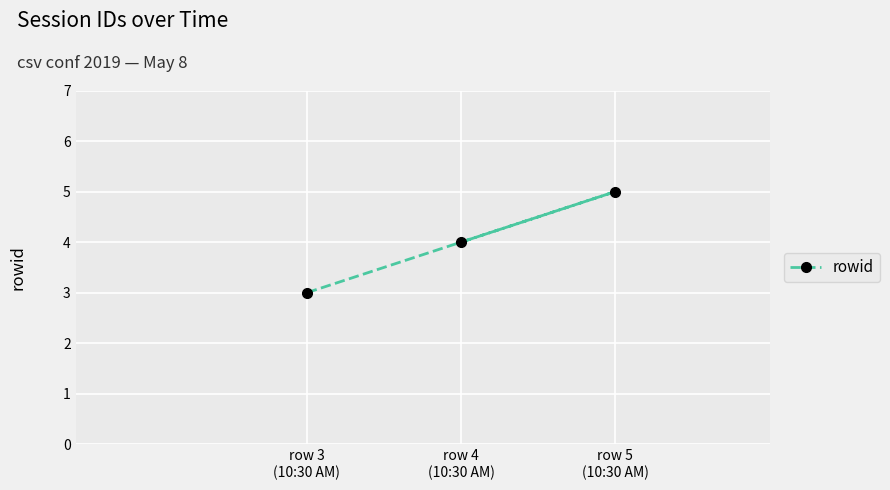

Which has a higher value, row 3
(10:30 AM) or row 5
(10:30 AM)?

row 5
(10:30 AM)